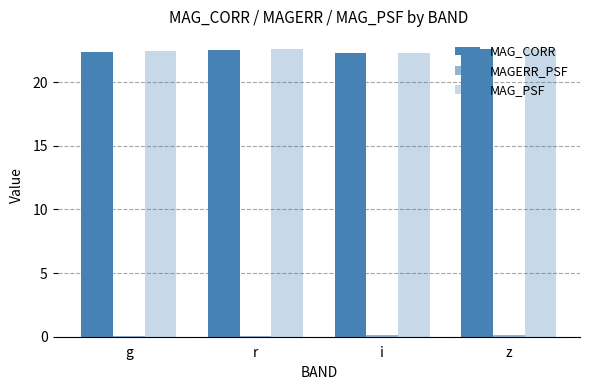

At which label does MAG_CORR reach its minimum?

i